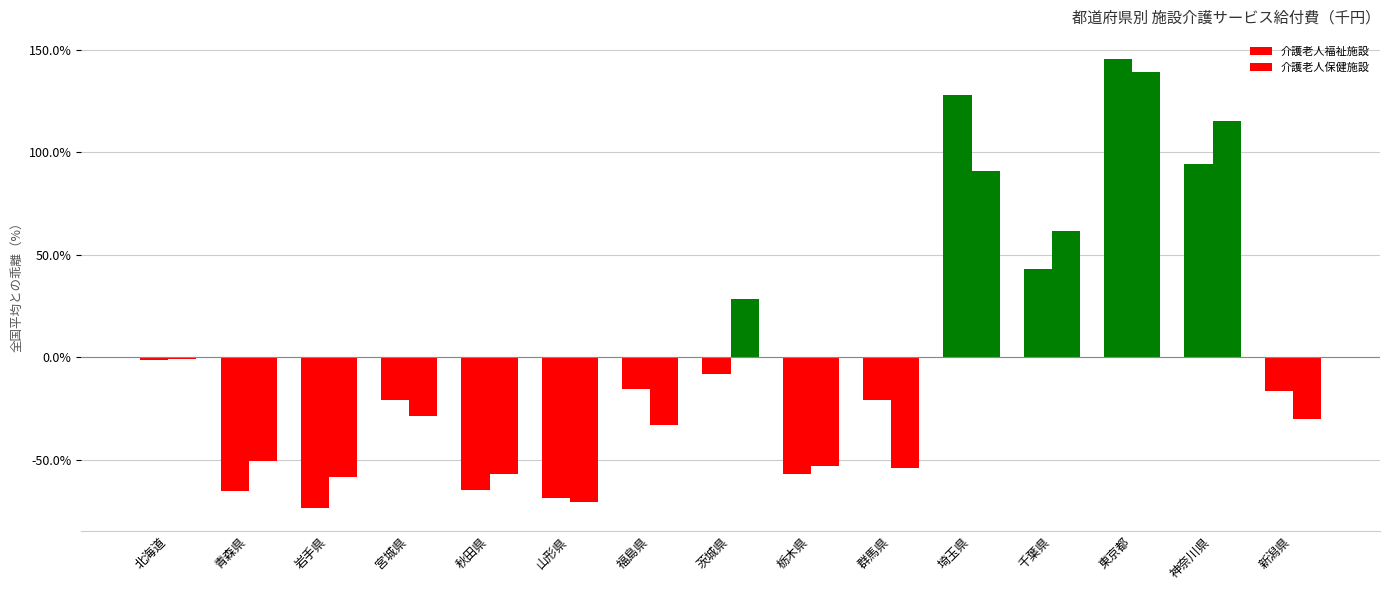

What is the label of the 9th bar from the right?

福島県